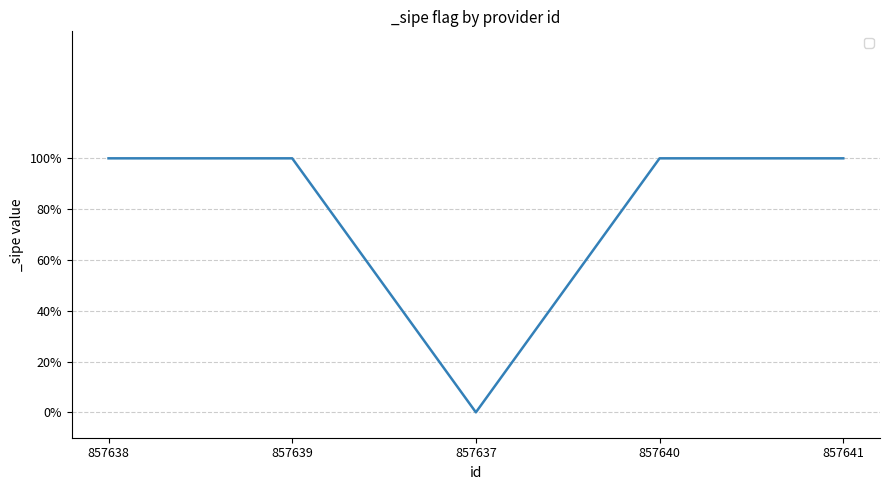

Reading right to left, extract all data points from this chart.

857641=1	857640=1	857637=0	857639=1	857638=1